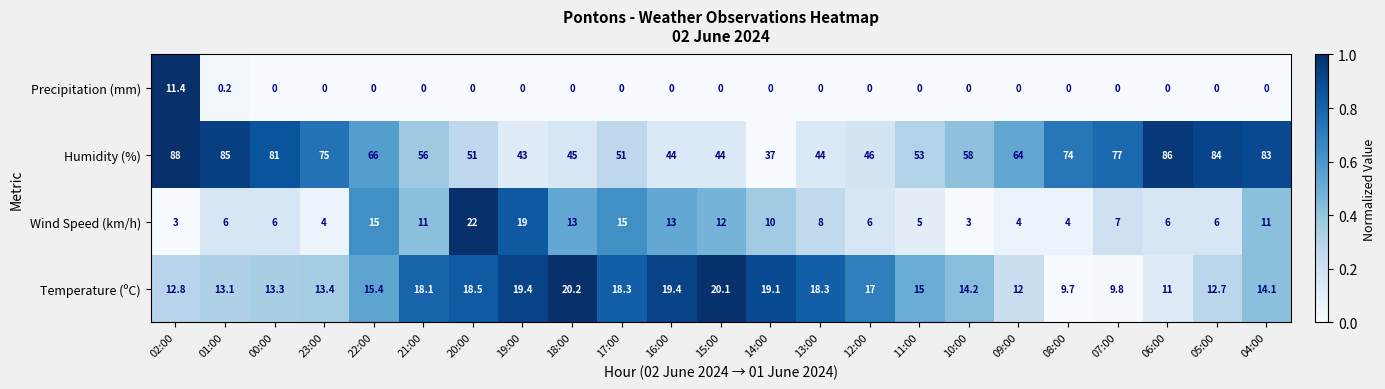

Is the value of Wind Speed (km/h) at 07:00 greater than the value of Humidity (%) at 02:00?

No